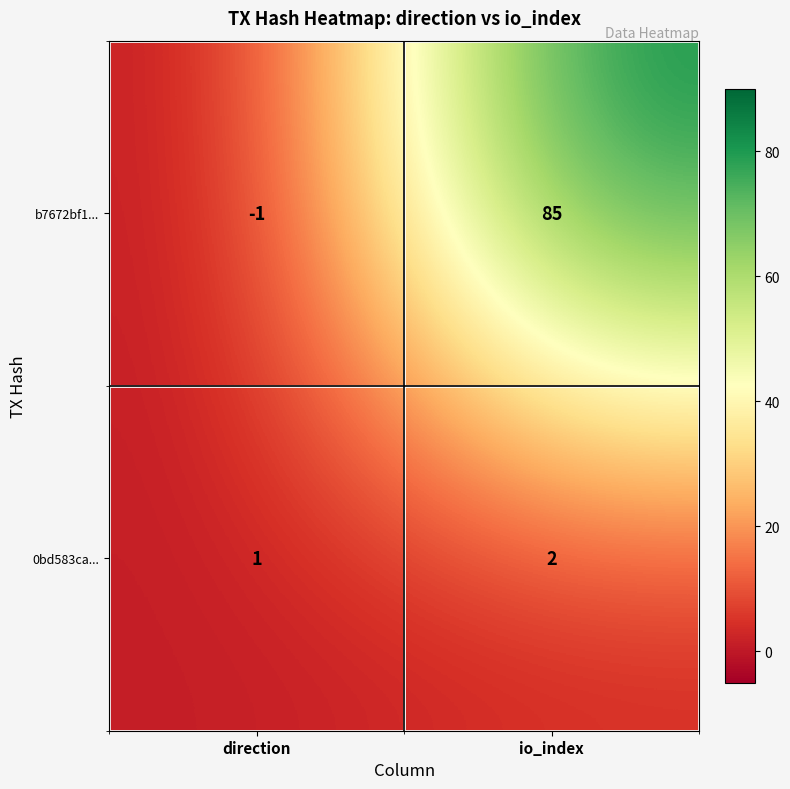

Is it true that 0bd583ca... equals 2 at direction?

False